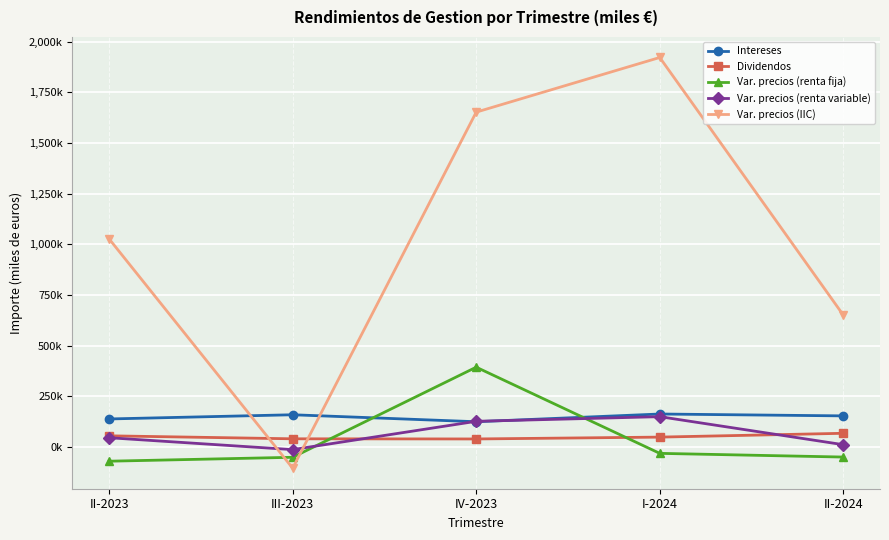

Is the value of Var. precios (IIC) at III-2023 greater than the value of Dividendos at IV-2023?

No